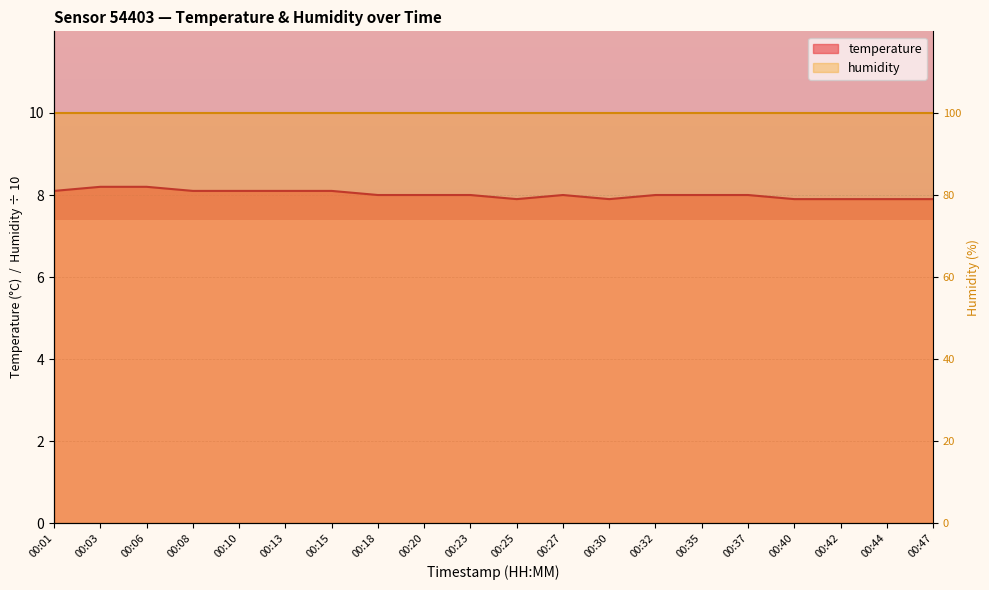

What is the approximate value at 00:15?

8.1